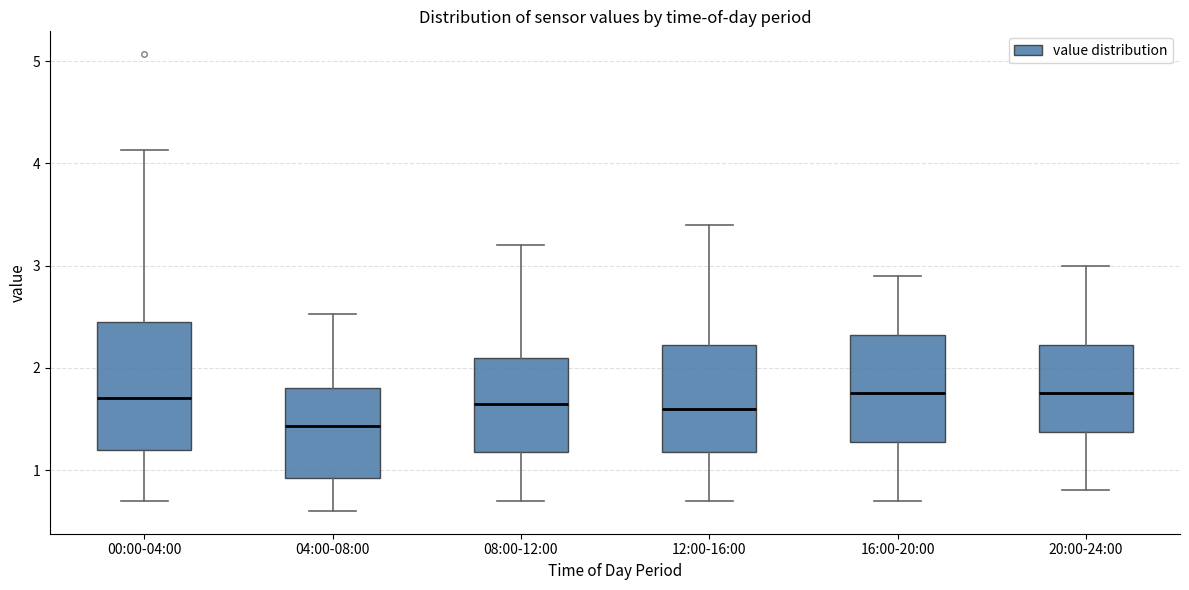

Comparing the boxes themselves (not the whiskers), which one is the tallest?

00:00-04:00